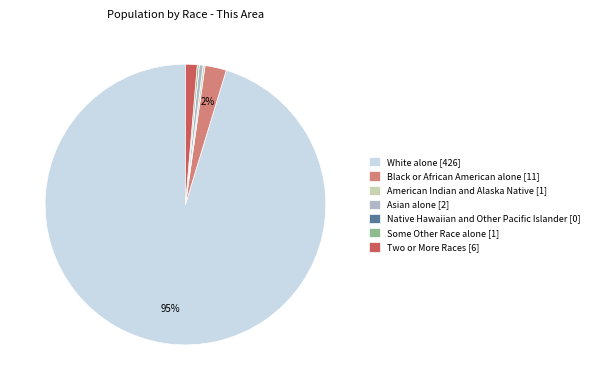

To the nearest percent, what is the average slice percentage?

14%